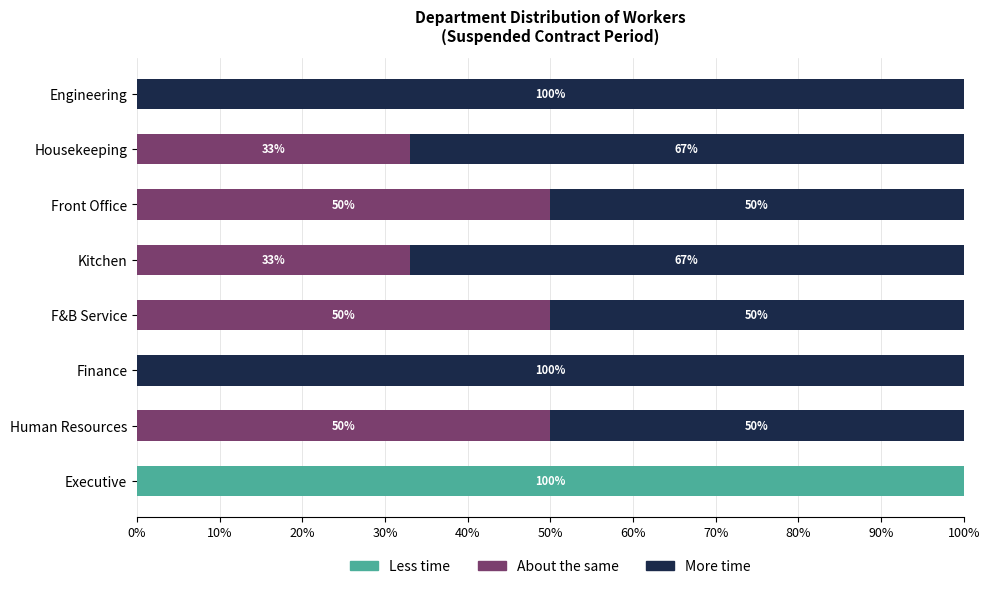

What is the total value across all series at Front Office?

100